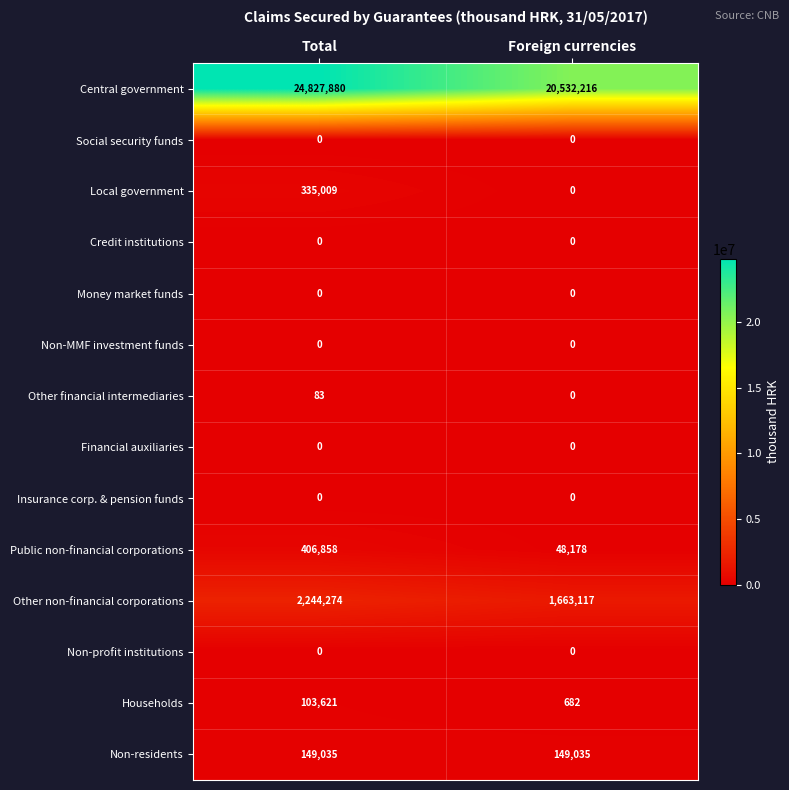

Which series has the widest spread of values?

Central government